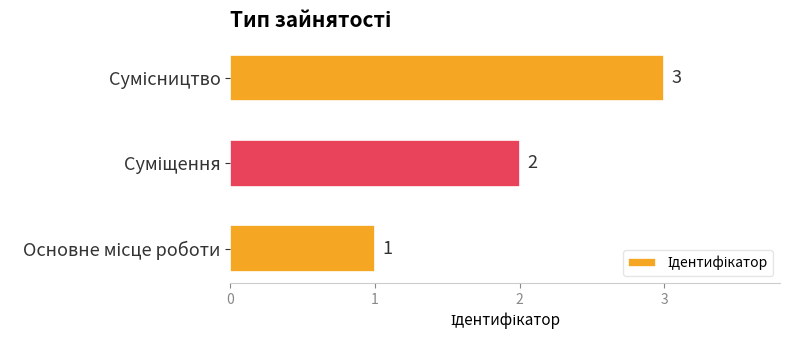

How many values are between 1 and 3?

3